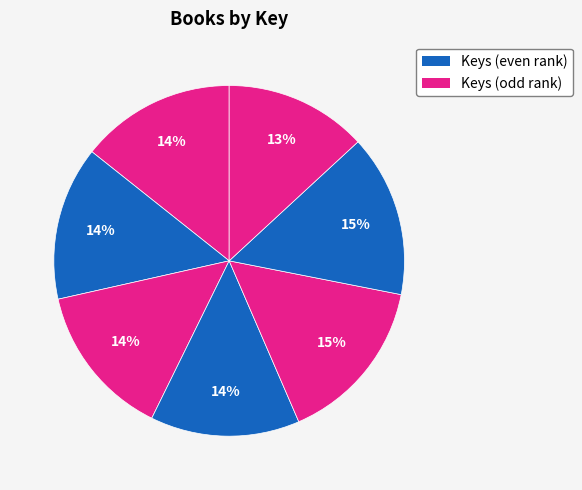

Does any single category account for the majority?

No